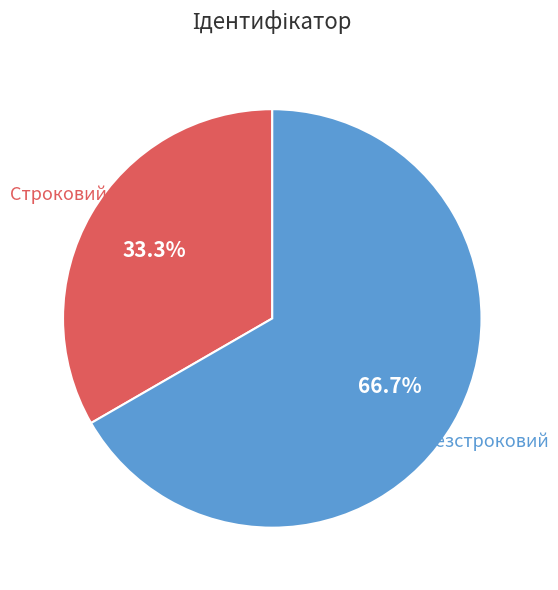

How many slices are in this pie chart?

2